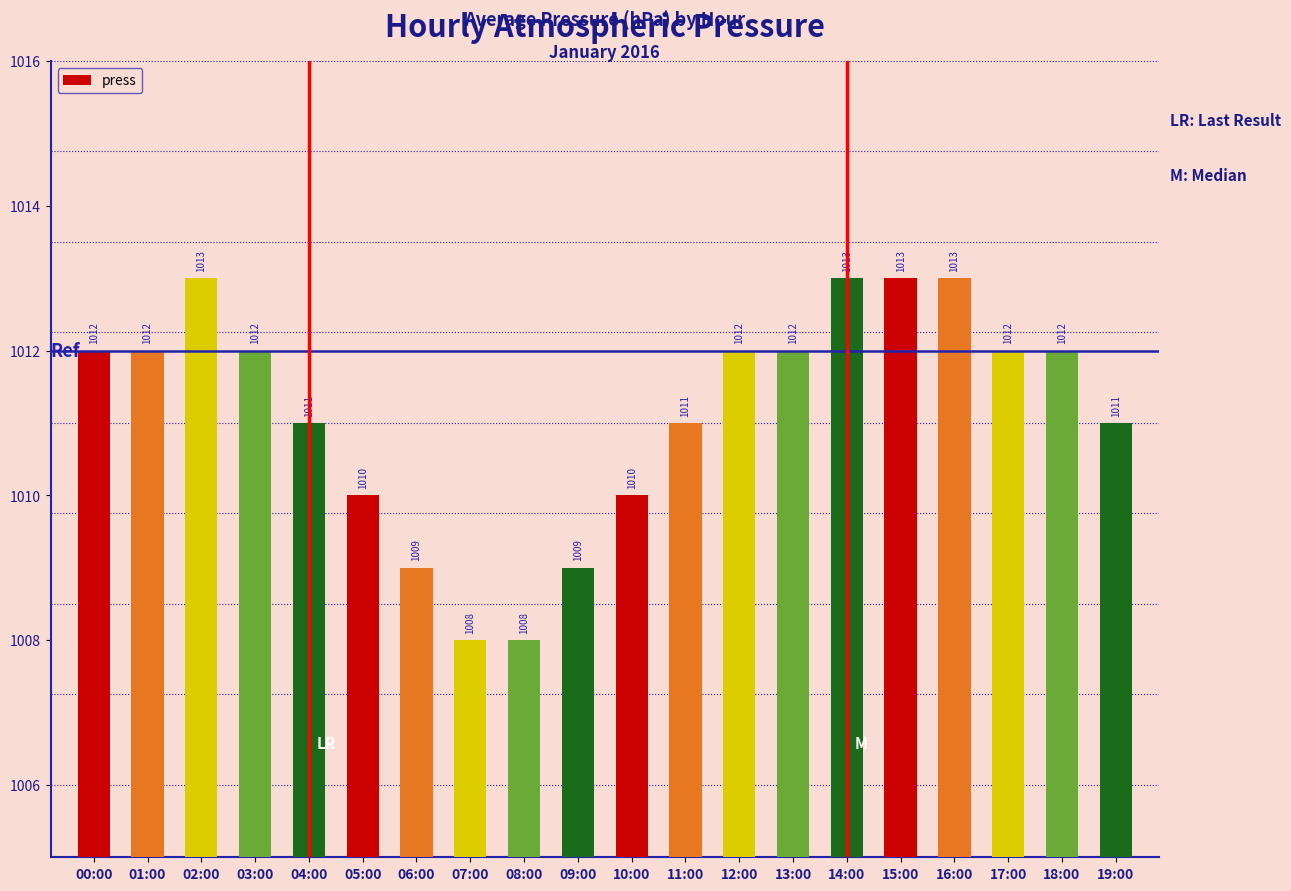

How many values are between 1010 and 1012?

12